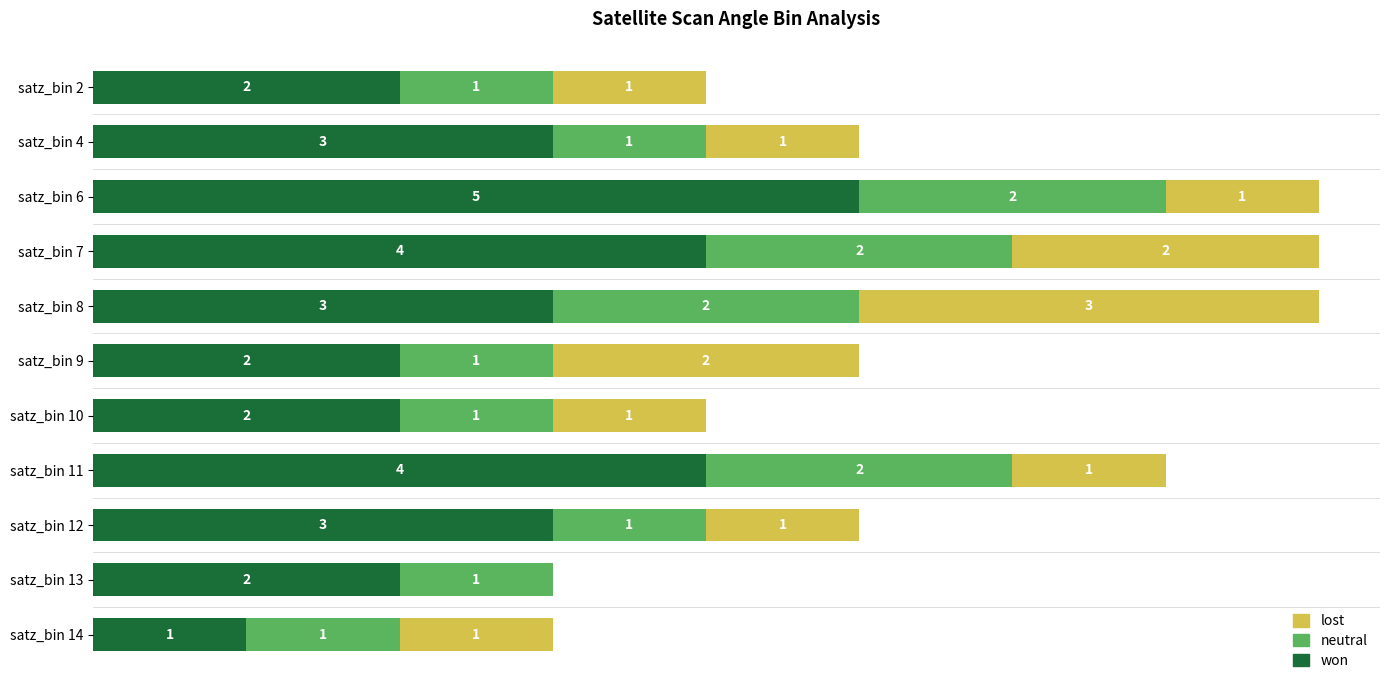

Which category has the highest value in the won series?

satz_bin 6